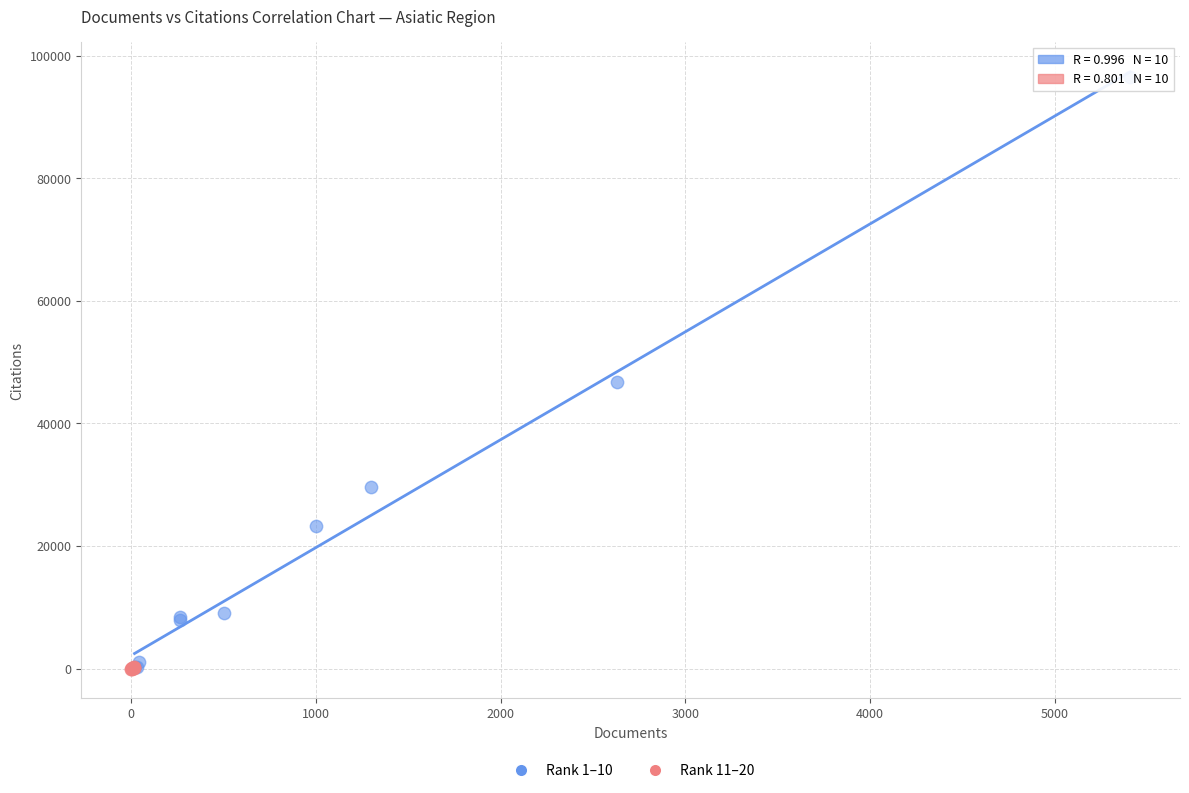

Which series contains the highest Y value?

Rank 1–10